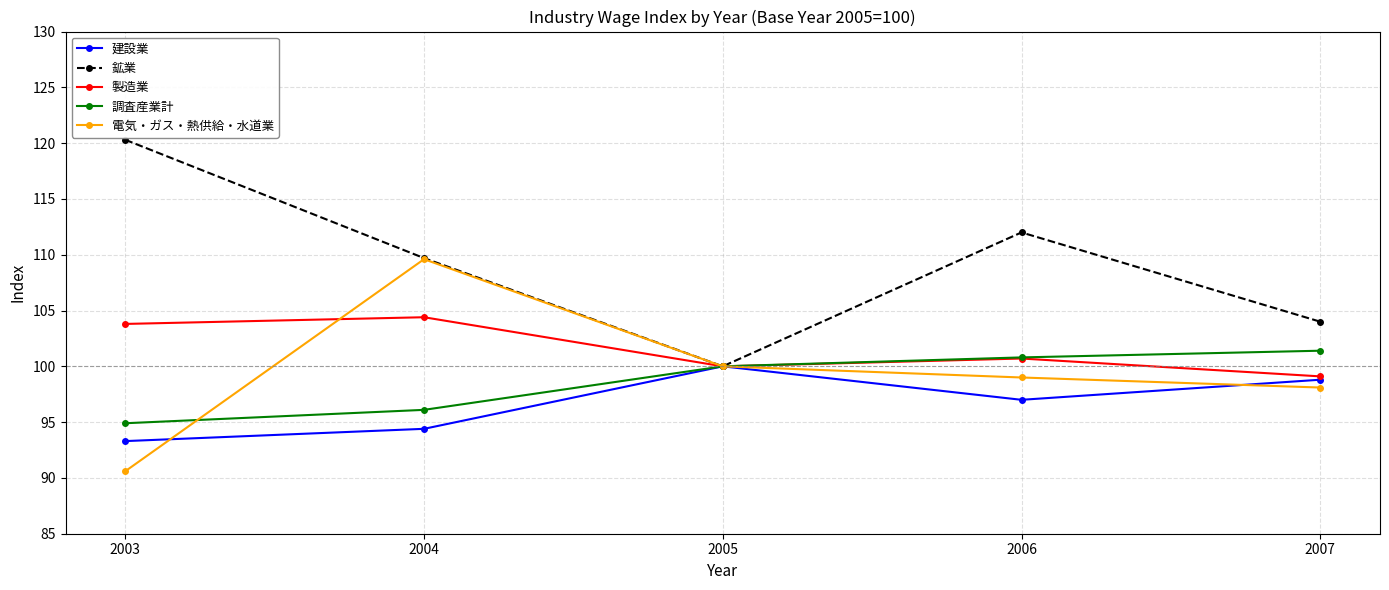

Which series has the largest total across all categories?

鉱業